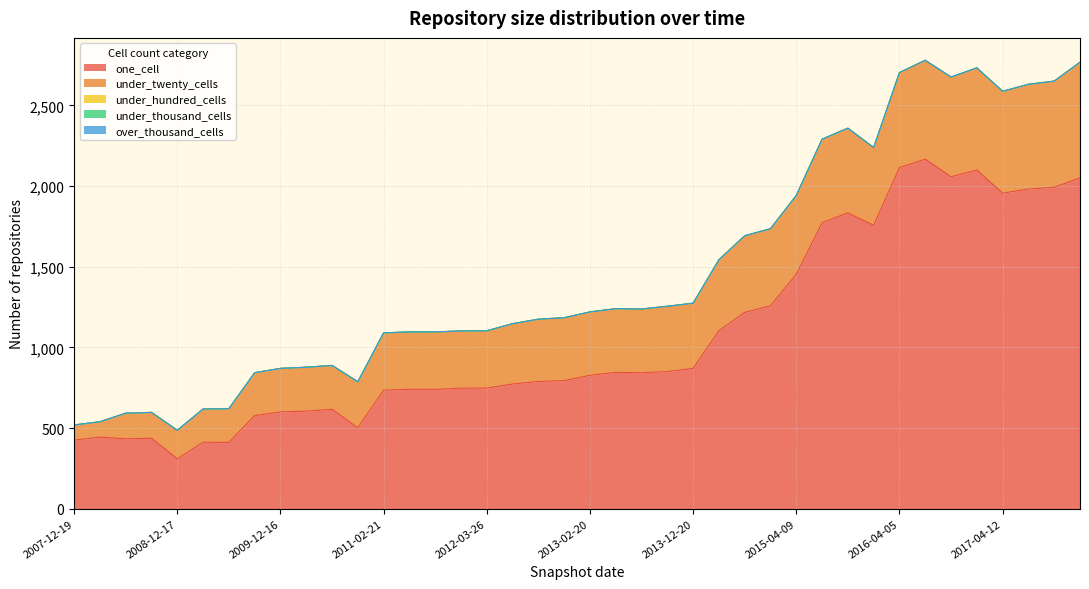

List the series in order of their peak value, highest first.

one_cell, under_twenty_cells, under_hundred_cells, under_thousand_cells, over_thousand_cells